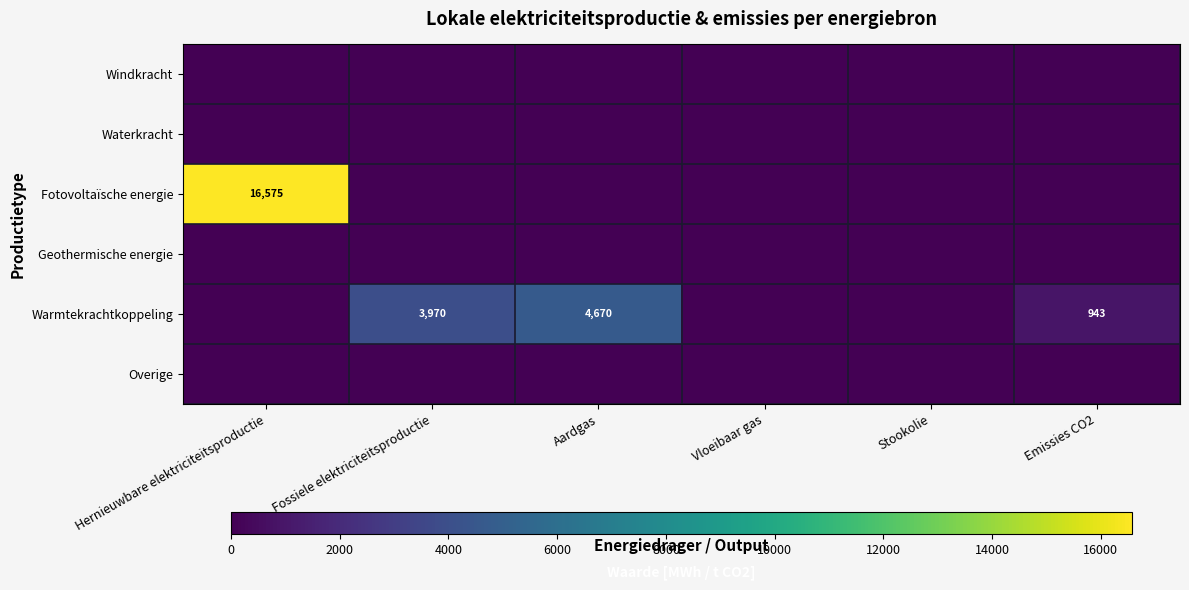

Is it true that Fotovoltaïsche energie equals 16575 at Hernieuwbare elektriciteitsproductie?

True